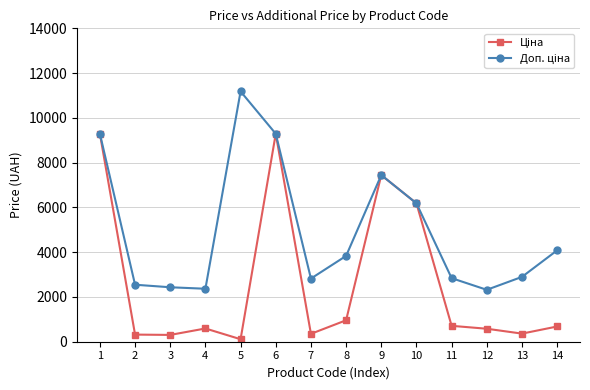

What is the spread (max minus min) of values at 12?

1739.4